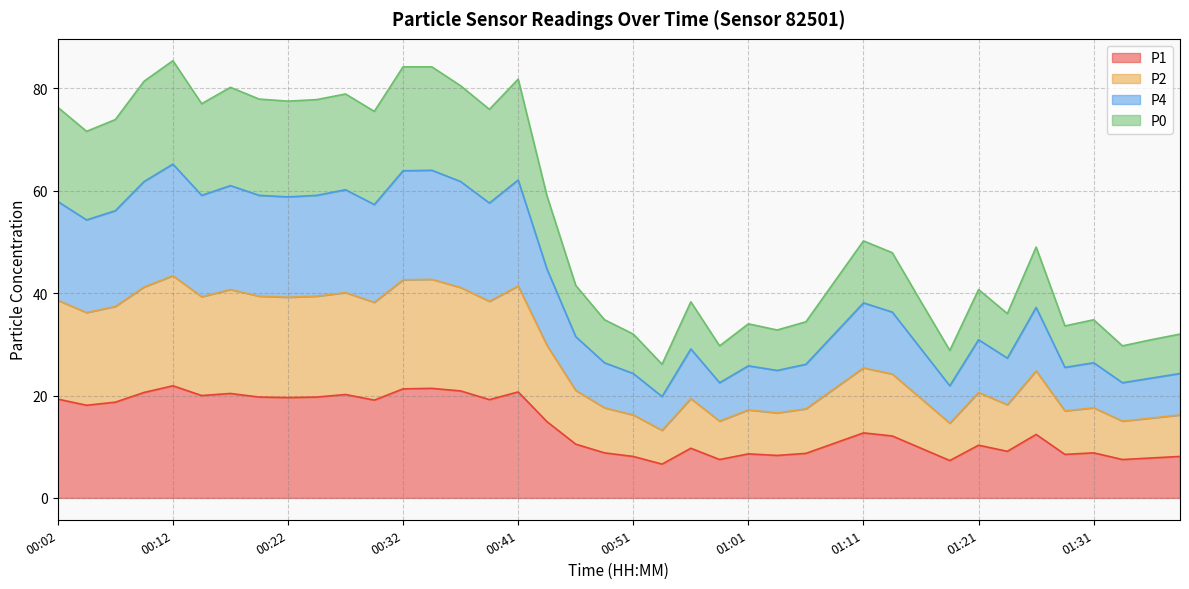

What is the lowest value of the P1 series?

6.6